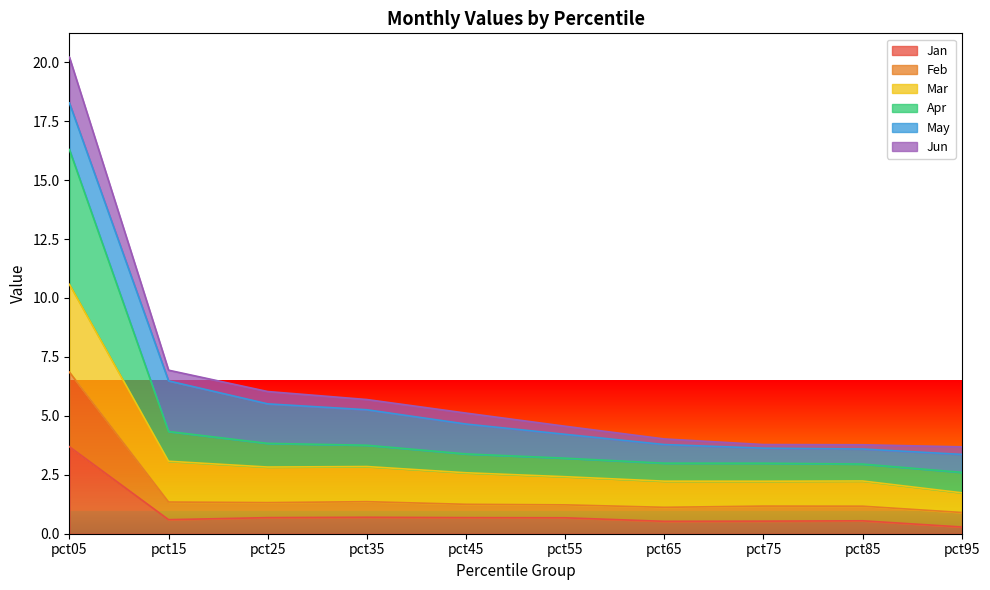

True or false: Mar has more than 2 points higher than both neighbors.

False